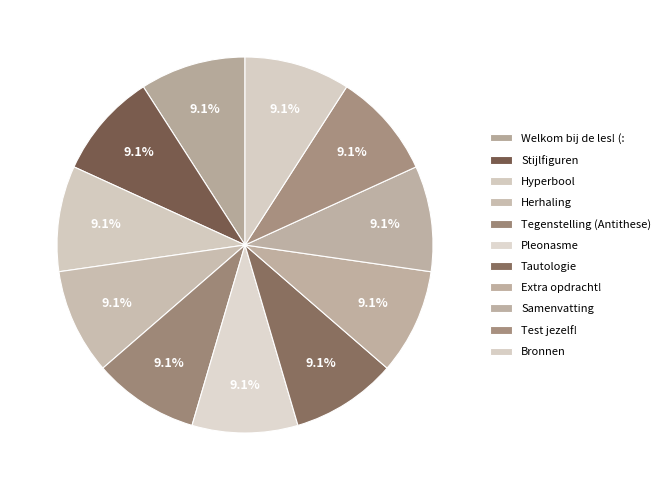

Combined, what portion of the pie is Stijlfiguren and Herhaling?

18.2%